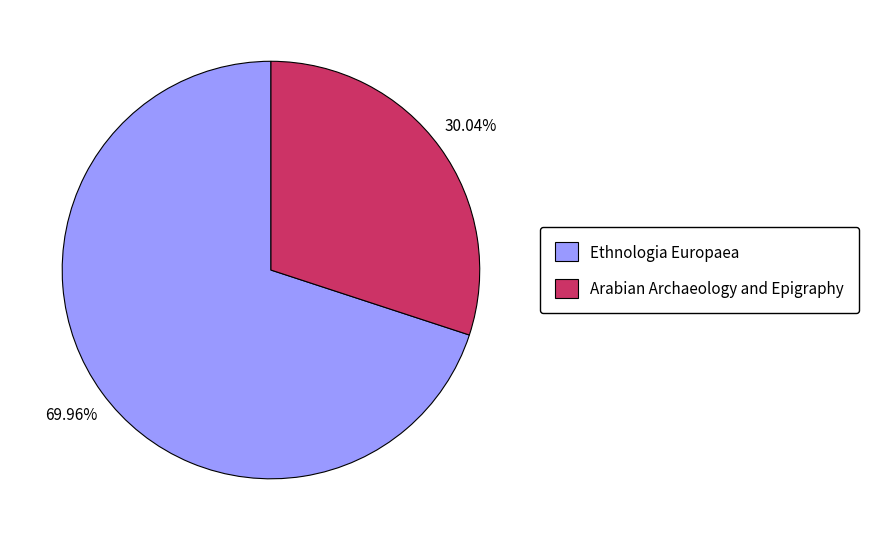

Which slice is the largest?

Ethnologia Europaea